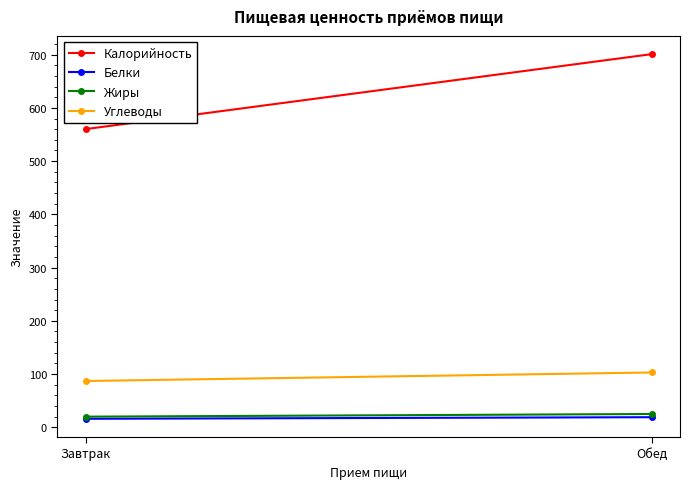

How many series are shown in this chart?

4